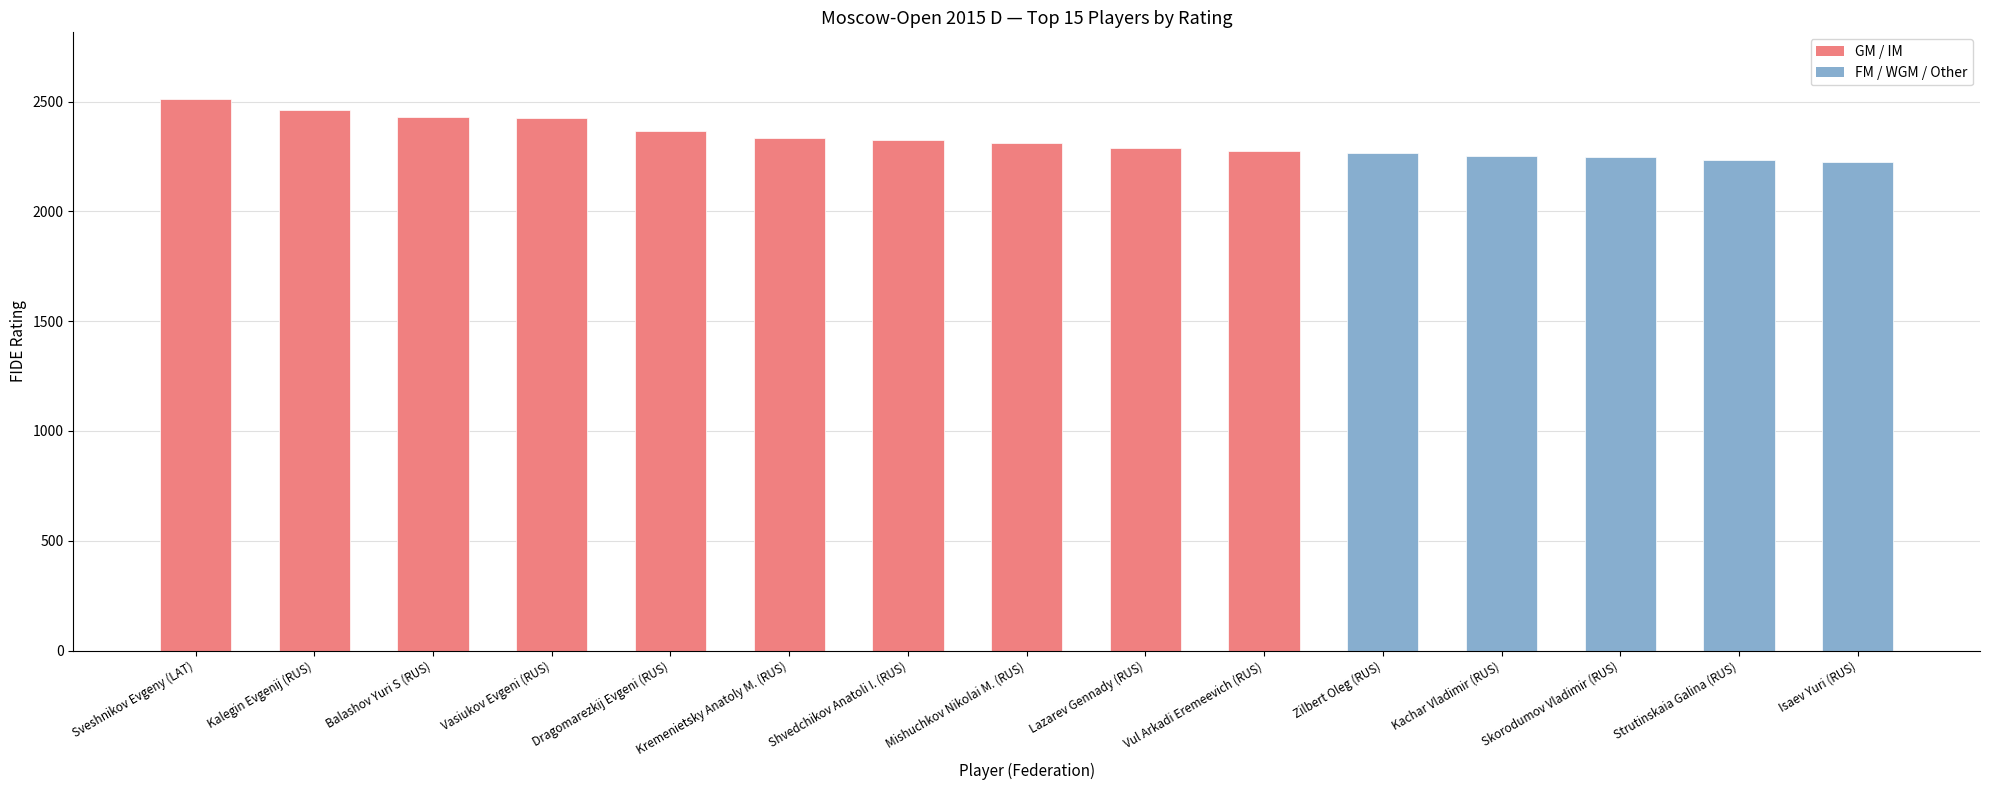

At which label is the value closest to 2369?

Dragomarezkij Evgeni (RUS)